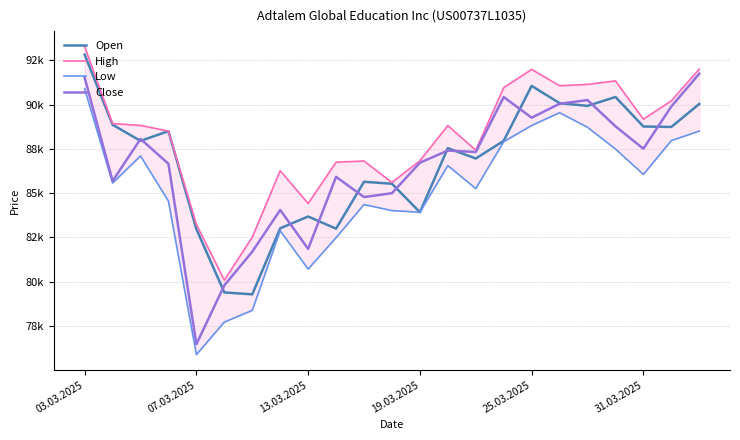

Where does the Low series first go above 85575?

03.03.2025